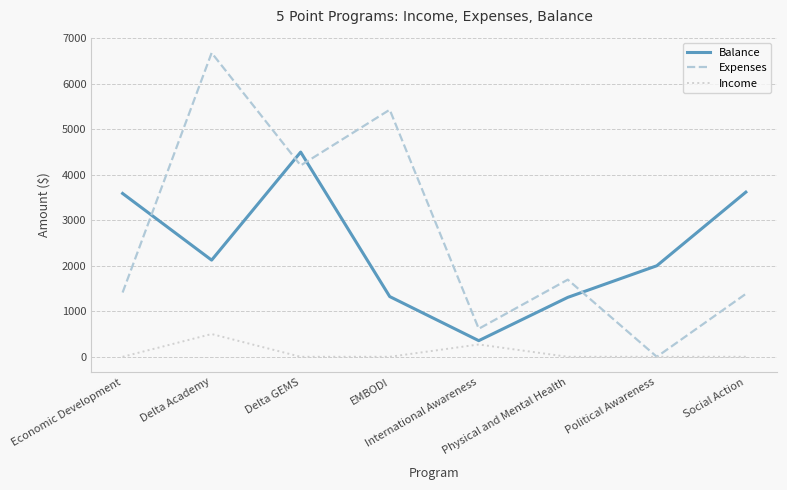

What is the greatest value displayed?

6676.4